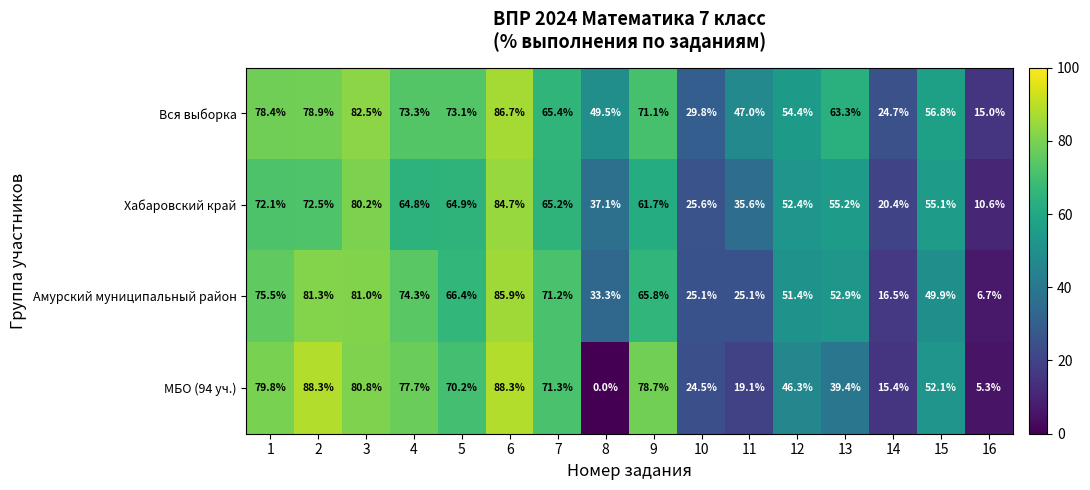

Is the value of Амурский муниципальный район at 10 greater than the value of МБО (94 уч.) at 2?

No